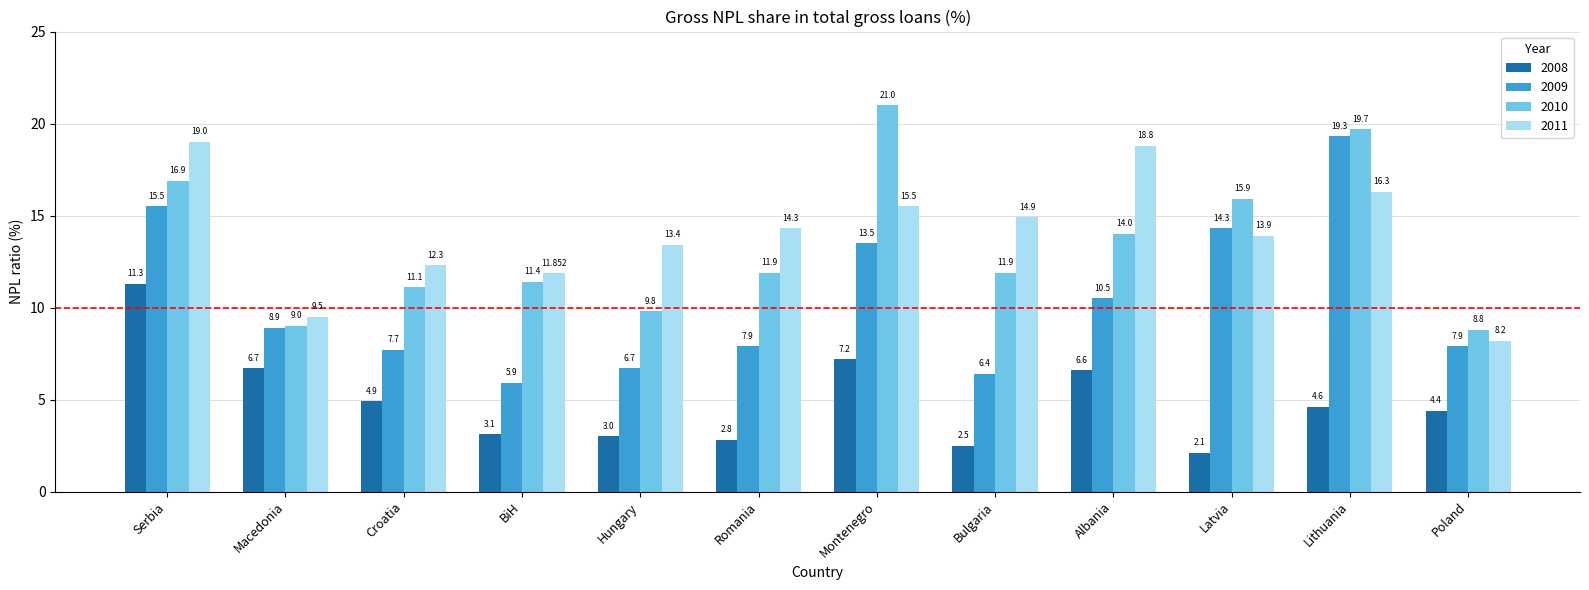

At how many categories does at least one series exceed 14?

7